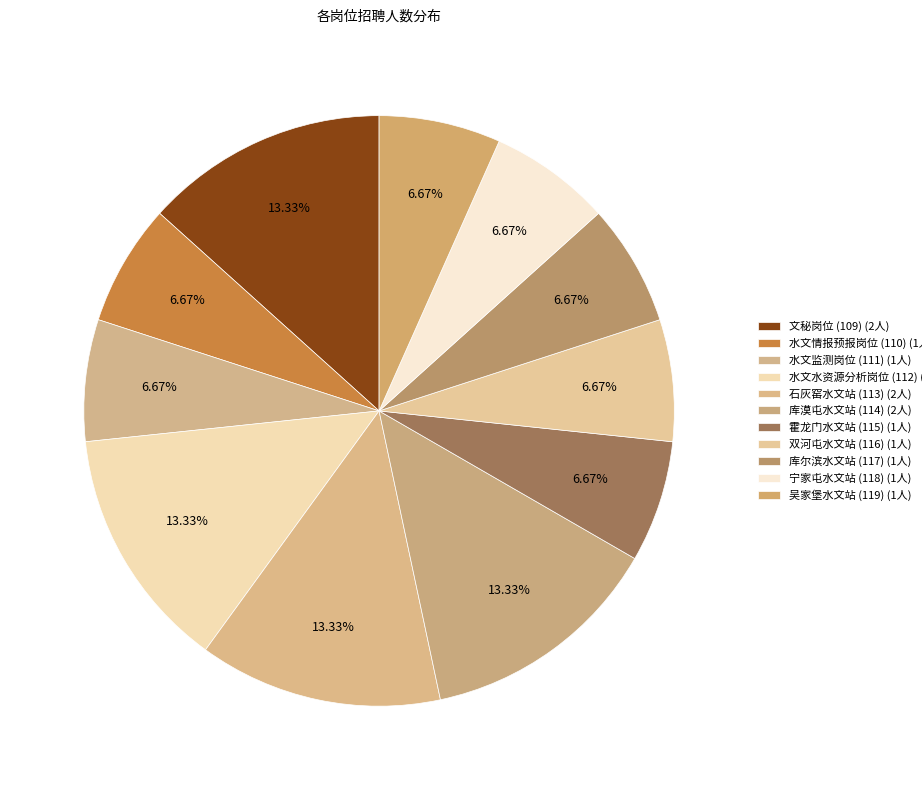

Count the number of slices in the pie.

11